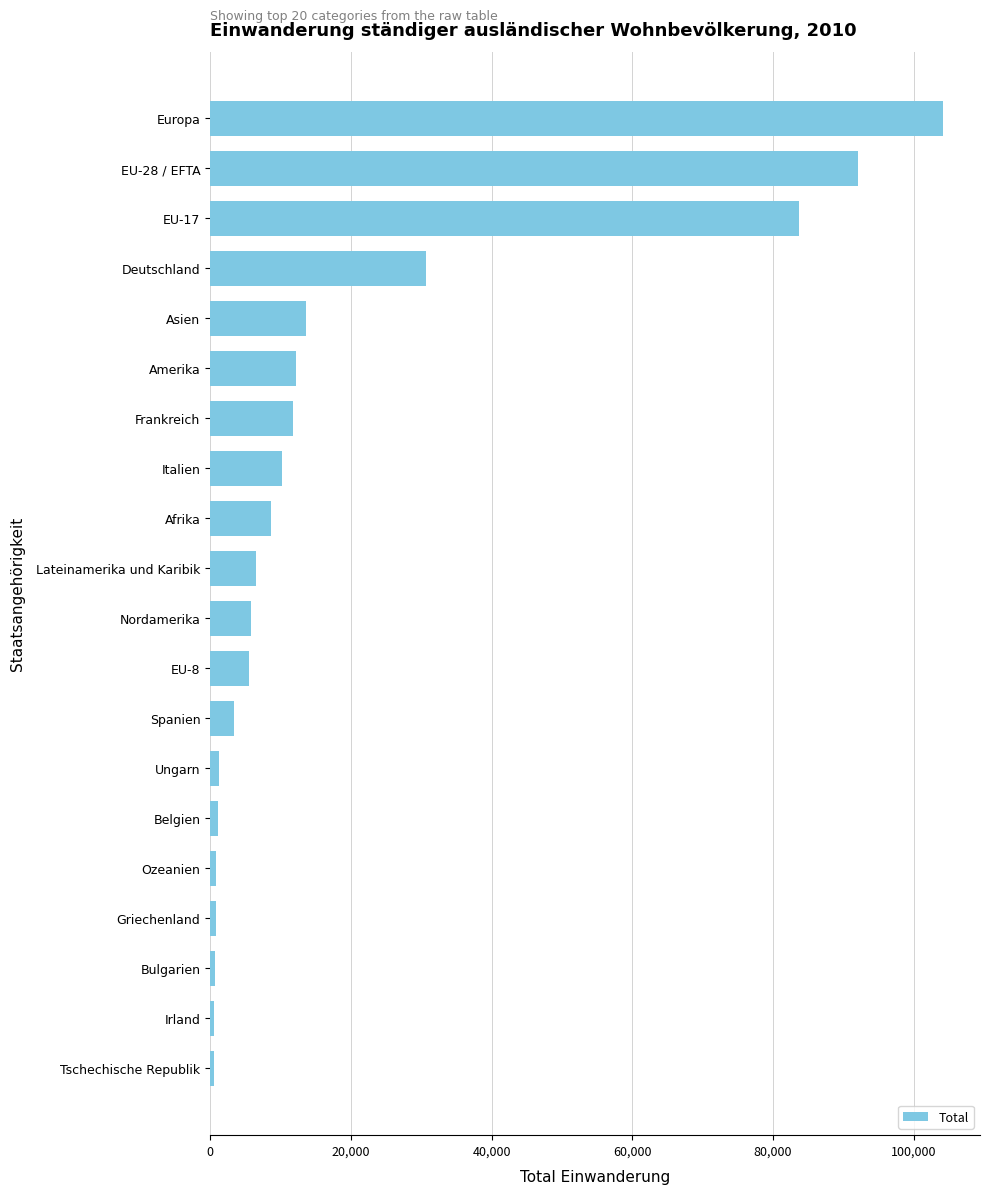

The value at Afrika is 8585. True or false?

True